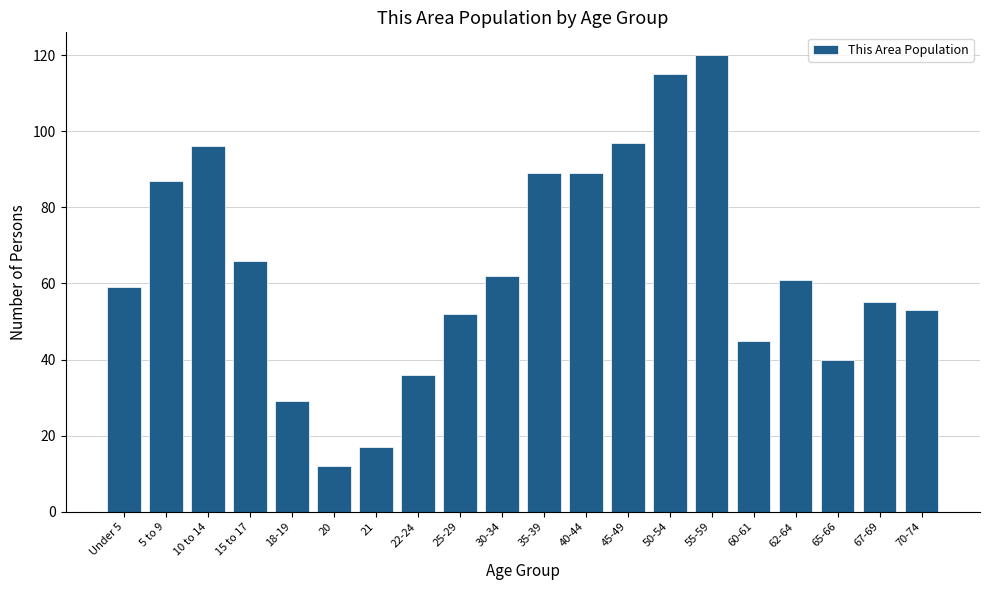

Reading left to right, extract all data points from this chart.

Under 5=59	5 to 9=87	10 to 14=96	15 to 17=66	18-19=29	20=12	21=17	22-24=36	25-29=52	30-34=62	35-39=89	40-44=89	45-49=97	50-54=115	55-59=120	60-61=45	62-64=61	65-66=40	67-69=55	70-74=53